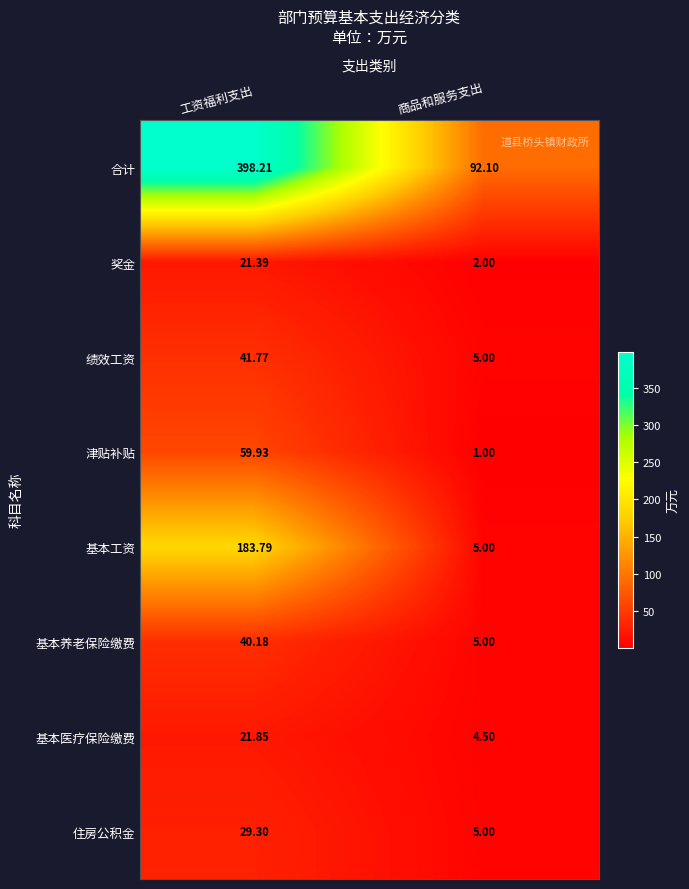

List the series in order of their peak value, lowest first.

奖金, 基本医疗保险缴费, 住房公积金, 基本养老保险缴费, 绩效工资, 津贴补贴, 基本工资, 合计